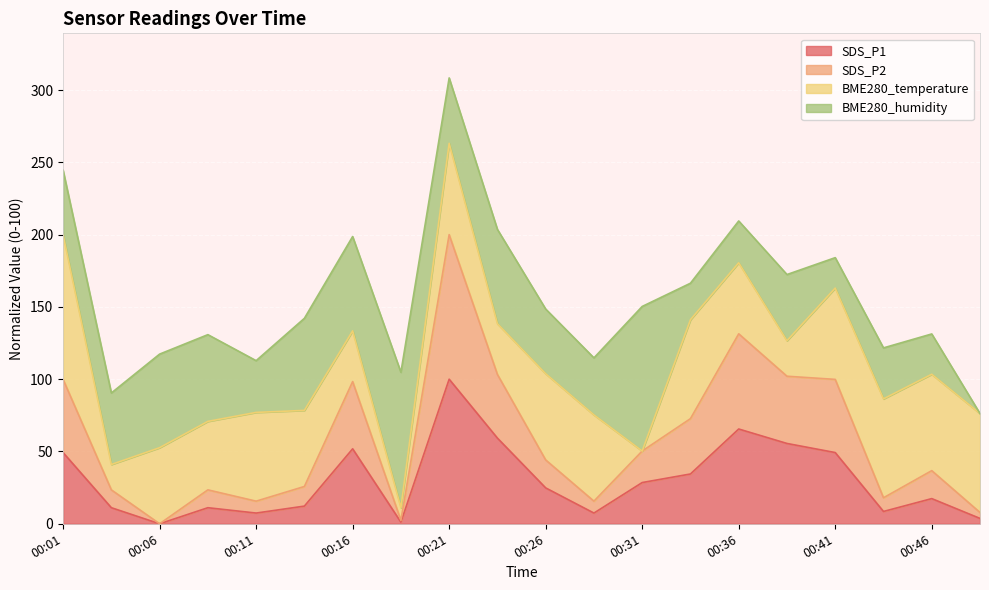

The SDS_P1 series shows 3.9 at 00:46. True or false?

False